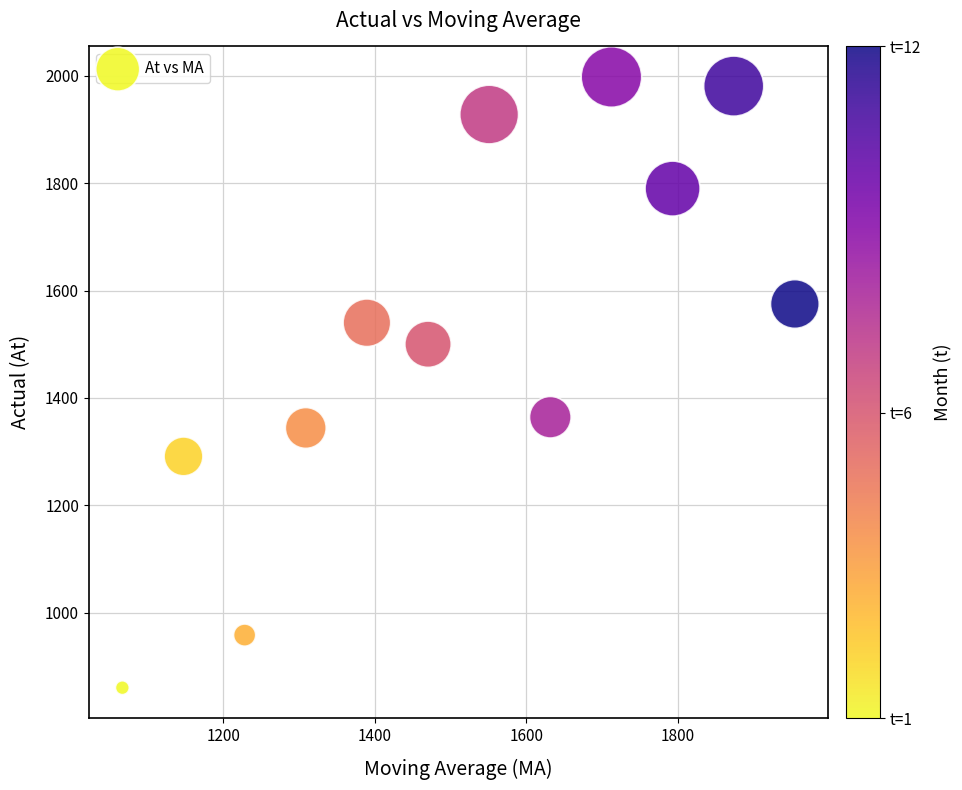

What is the average Y value?

1511